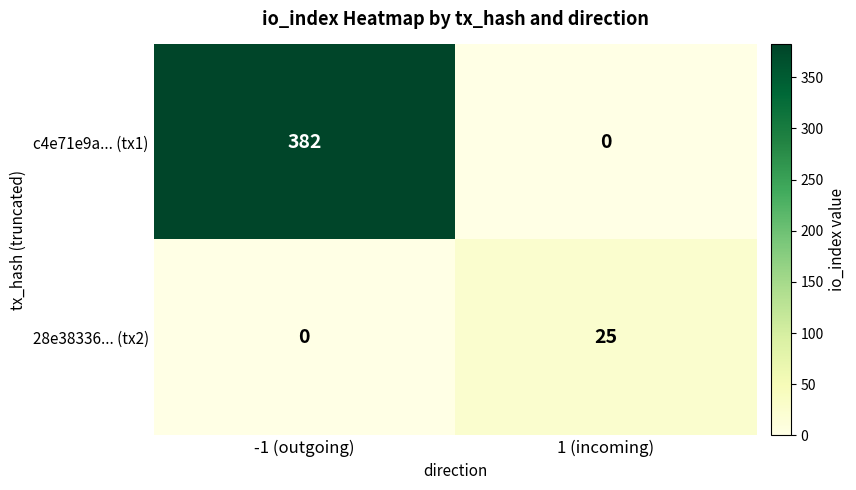

What is the maximum value shown in the chart?

382